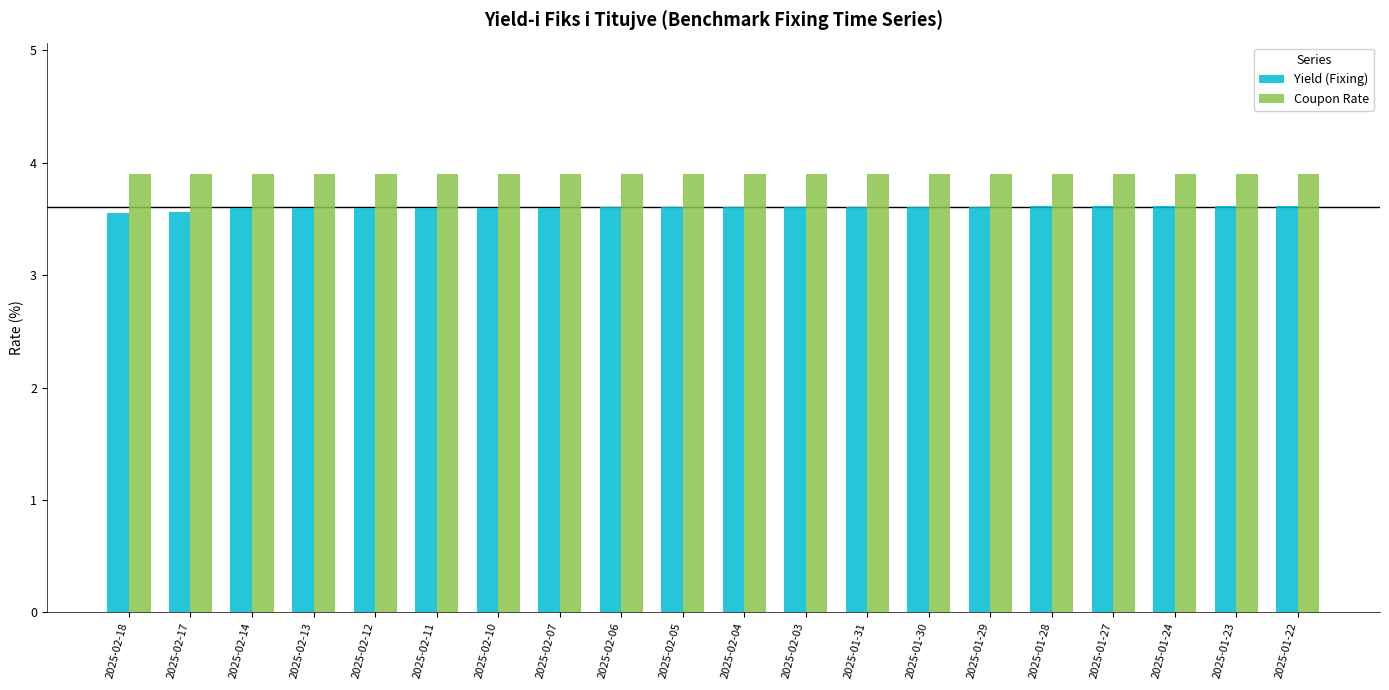

What is the highest value of the Yield (Fixing) series?

3.6